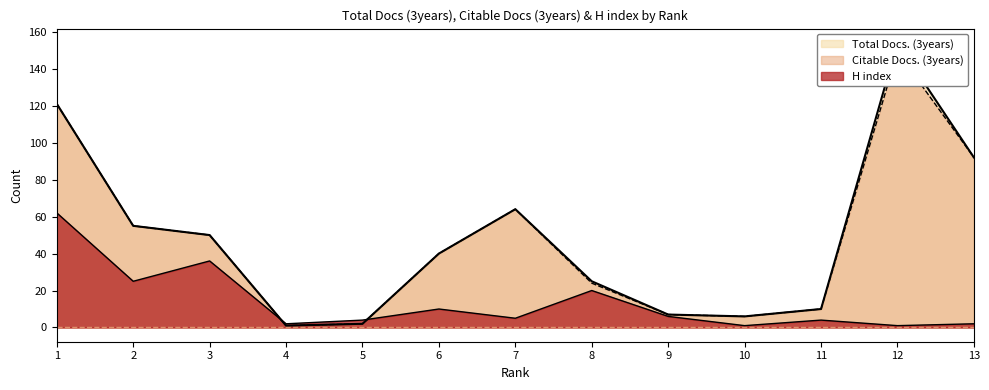

At which category does H index reach its first local peak?

3